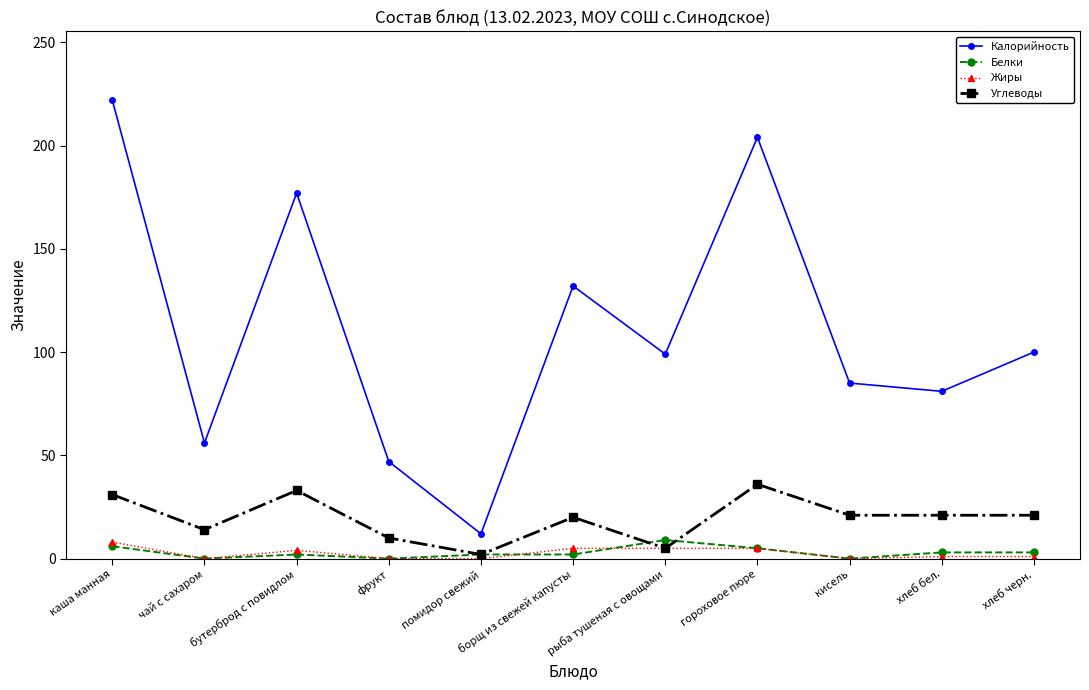

True or false: Углеводы has a value of 10 at фрукт.

True